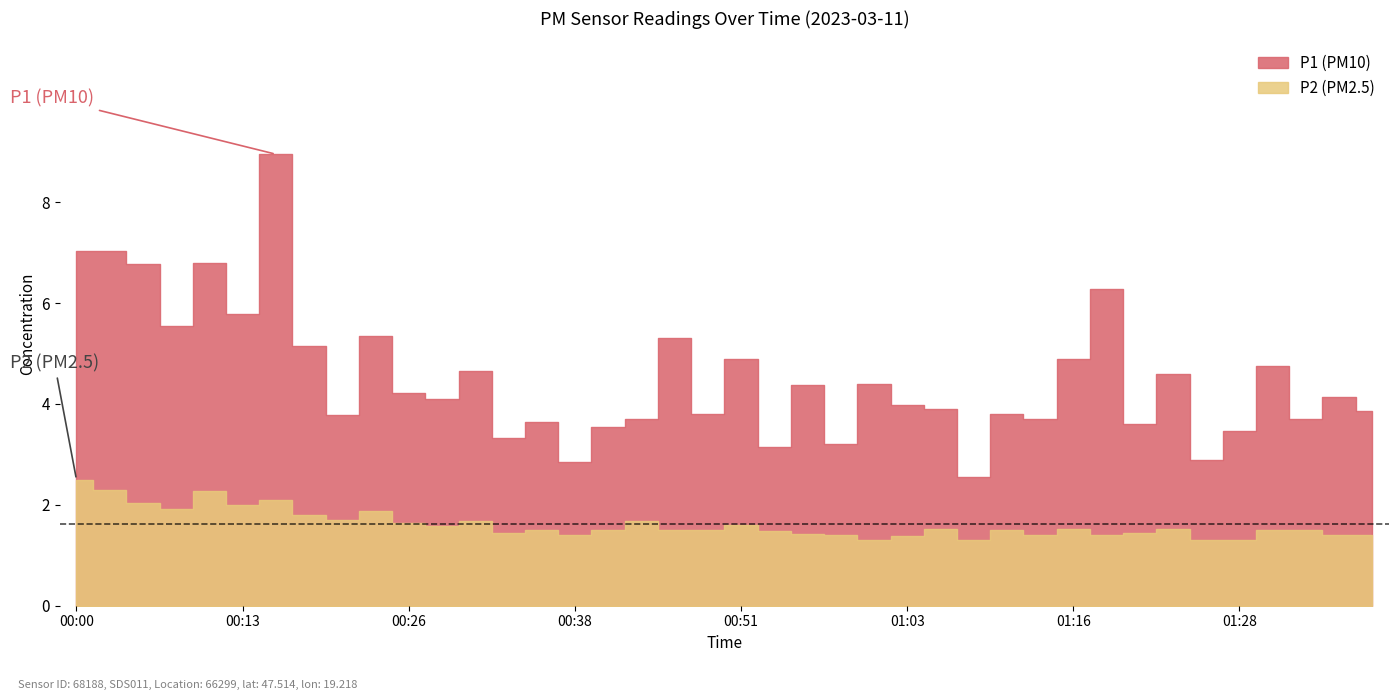

Rank the series by their average value, from highest to lowest.

P1, P2